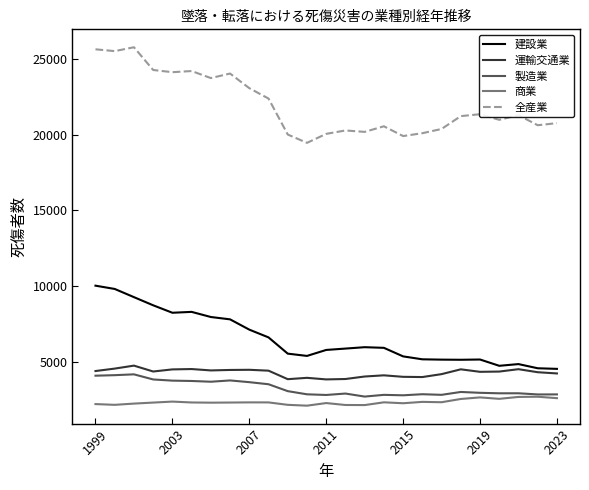

True or false: 運輸交通業 and 商業 intersect in this chart.

False